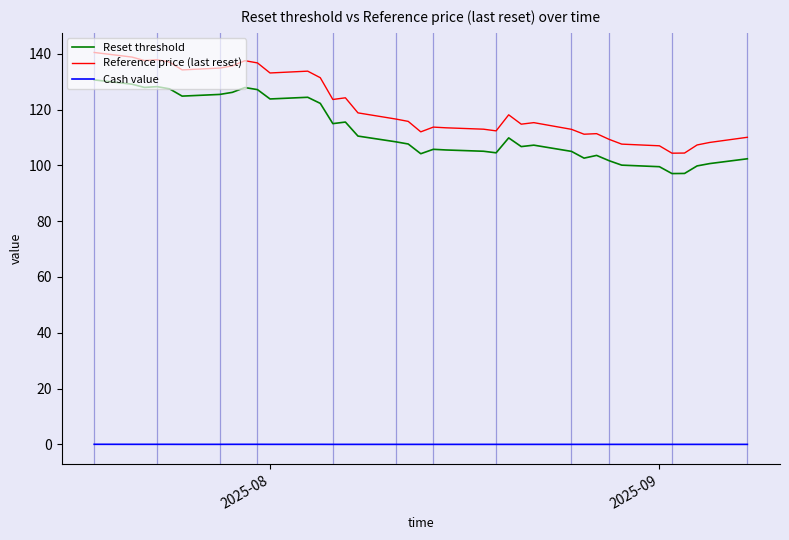

Which series has the largest total across all categories?

Reference price (last reset)